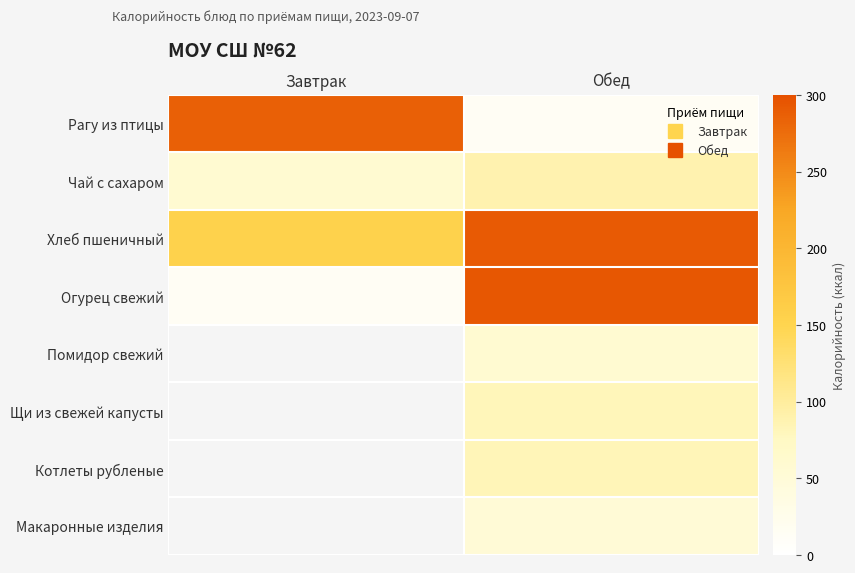

Is the value of Рагу из птицы at Обед greater than the value of Чай с сахаром at Обед?

No